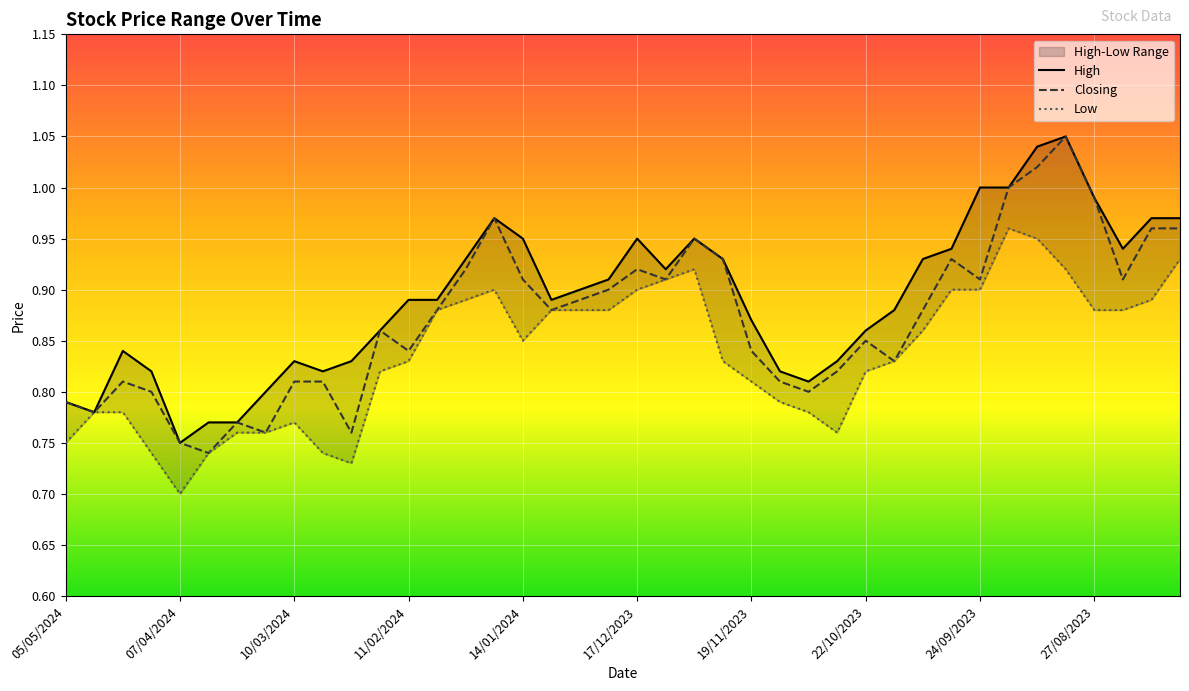

Is it true that Closing equals 1.2 at 17/12/2023?

False